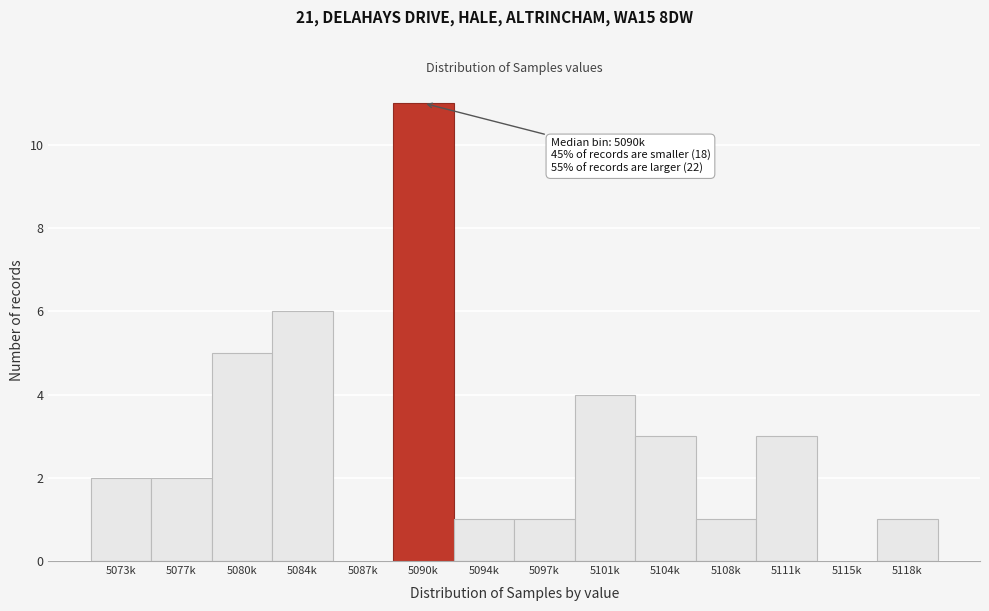

Reading right to left, list all the values displayed in this chart.

5118k=1	5115k=0	5111k=3	5108k=1	5104k=3	5101k=4	5097k=1	5094k=1	5090k=11	5087k=0	5084k=6	5080k=5	5077k=2	5073k=2